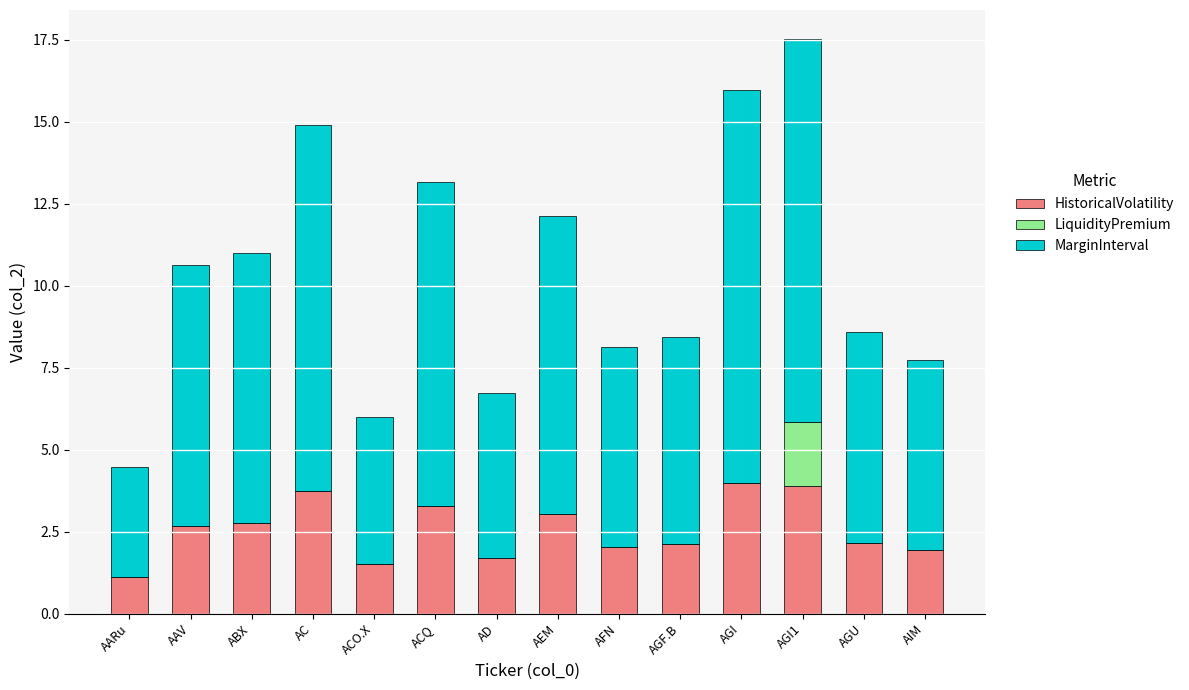

At which category is the sum across all series the highest?

AGI1